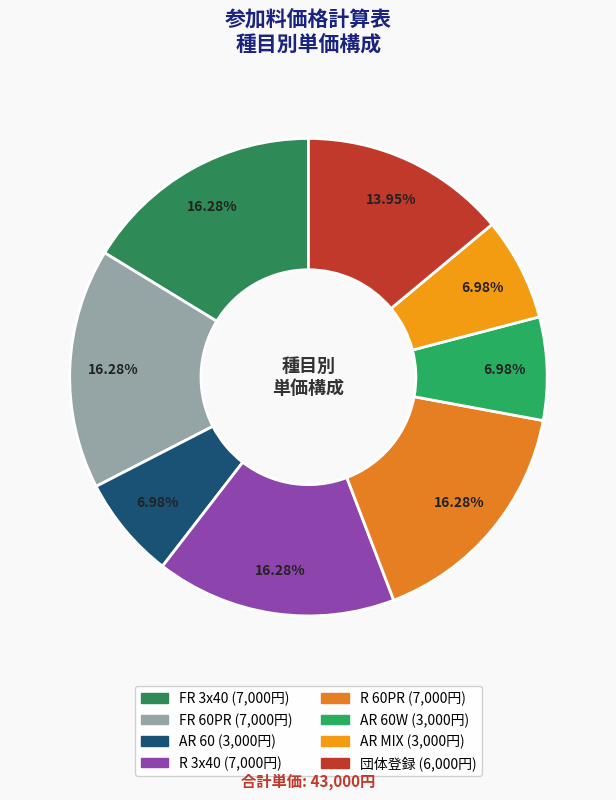

What is the largest slice in the pie chart?

FR 3x40